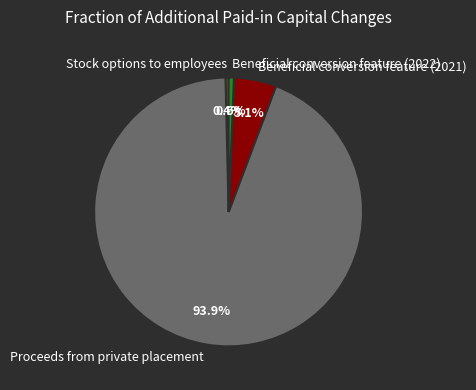

How many slices are in this pie chart?

4